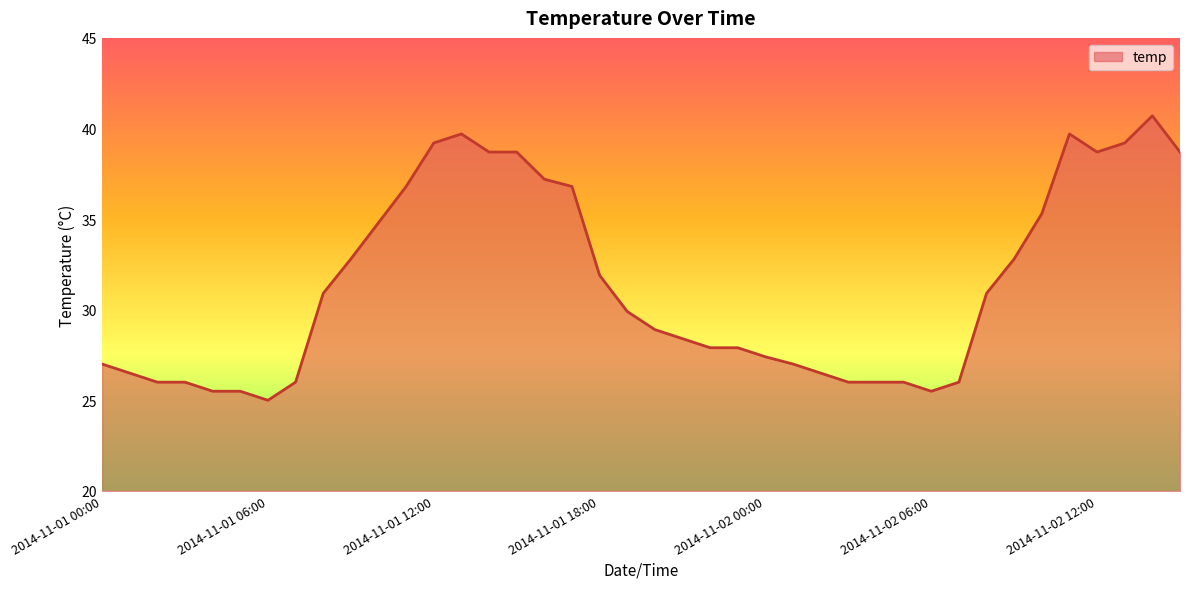

What is the difference between the maximum and minimum values?

15.7